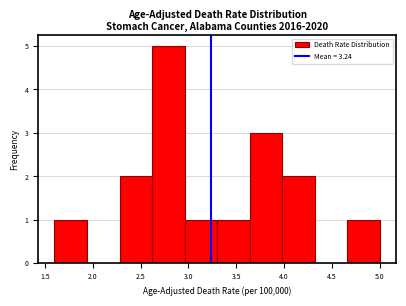

Reading left to right, transcribe this chart: for each bar, give the range it covers on the x-axis and its height. Neither the bar edges nor the heights are printed on the chart, so give them approximately, as read against the axes.

1.60 to 1.94: 1
1.94 to 2.28: 0
2.28 to 2.62: 2
2.62 to 2.96: 5
2.96 to 3.30: 1
3.30 to 3.64: 1
3.64 to 3.98: 3
3.98 to 4.32: 2
4.32 to 4.66: 0
4.66 to 5.00: 1